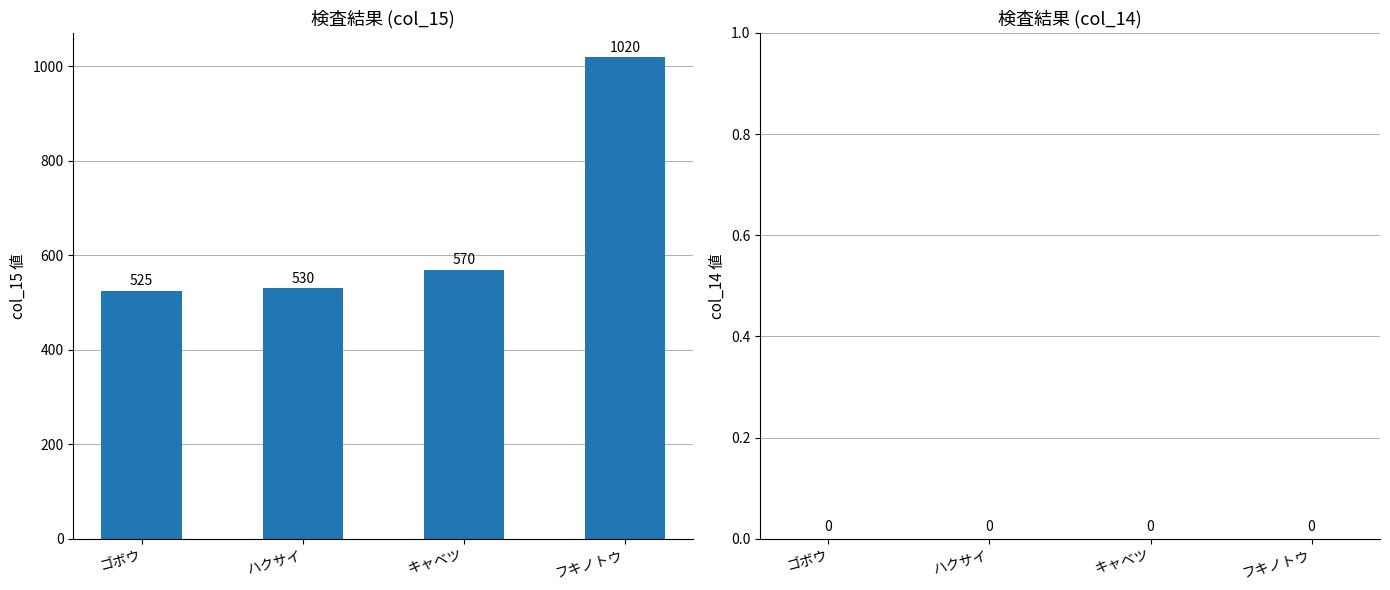

What is the ratio of the value at ゴボウ to the value at フキノトウ?

0.5